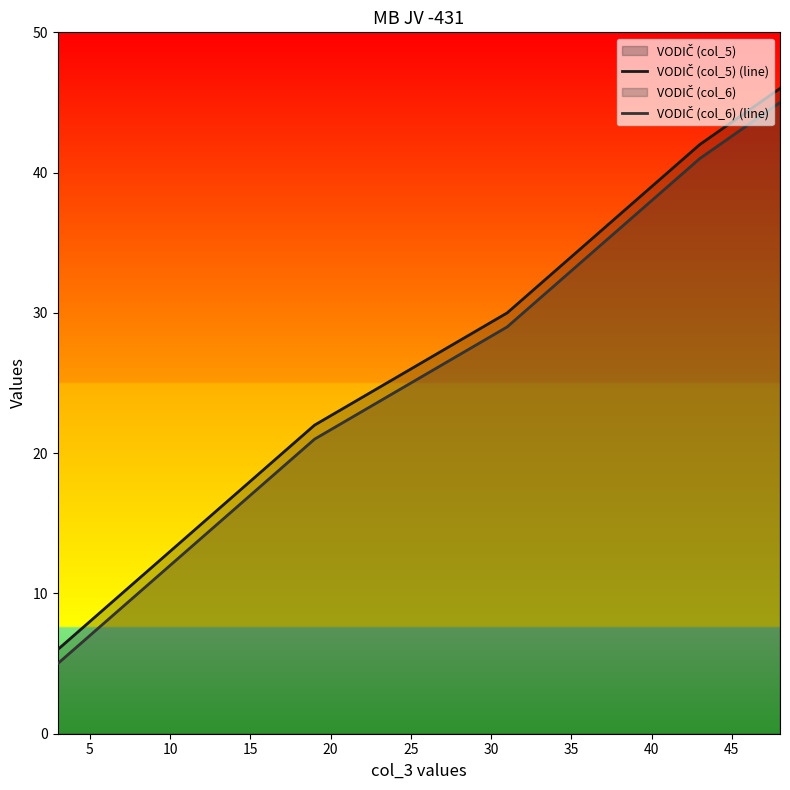

What is the maximum value shown in the chart?

46